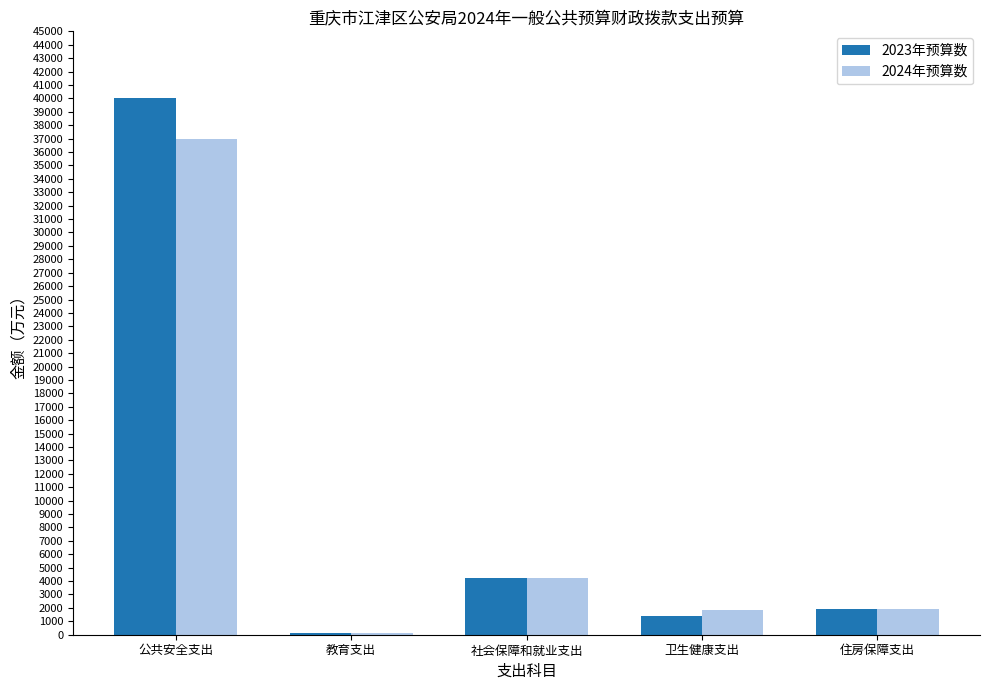

Which series has the largest range (max minus min)?

2023年预算数